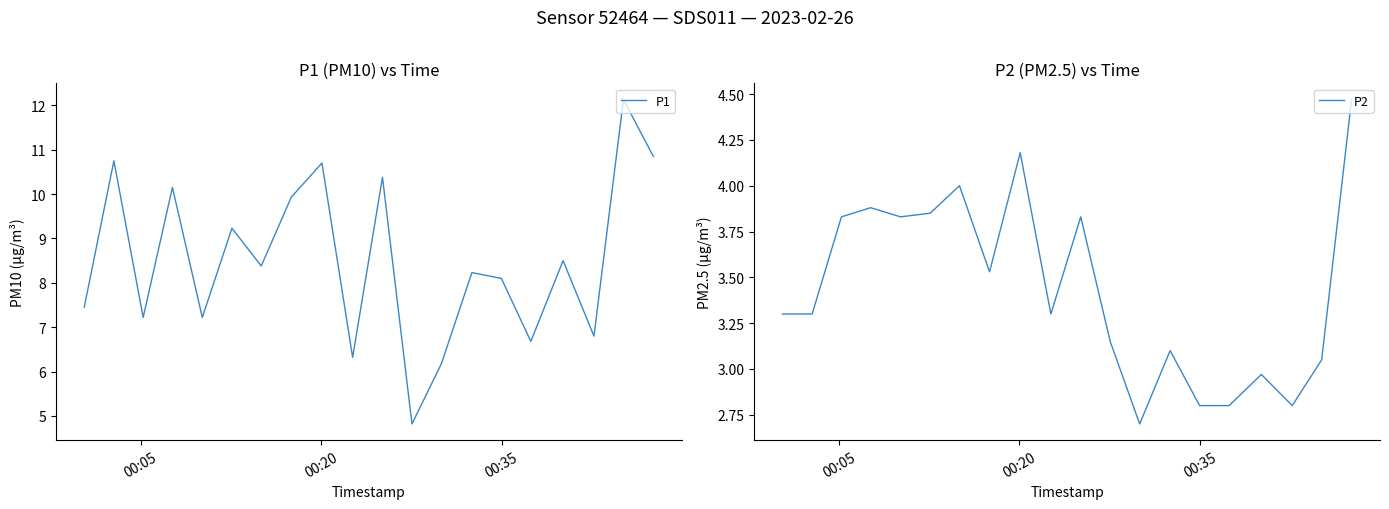

In P2, how many points are lower than both neighbors (excluding endpoints)?

5